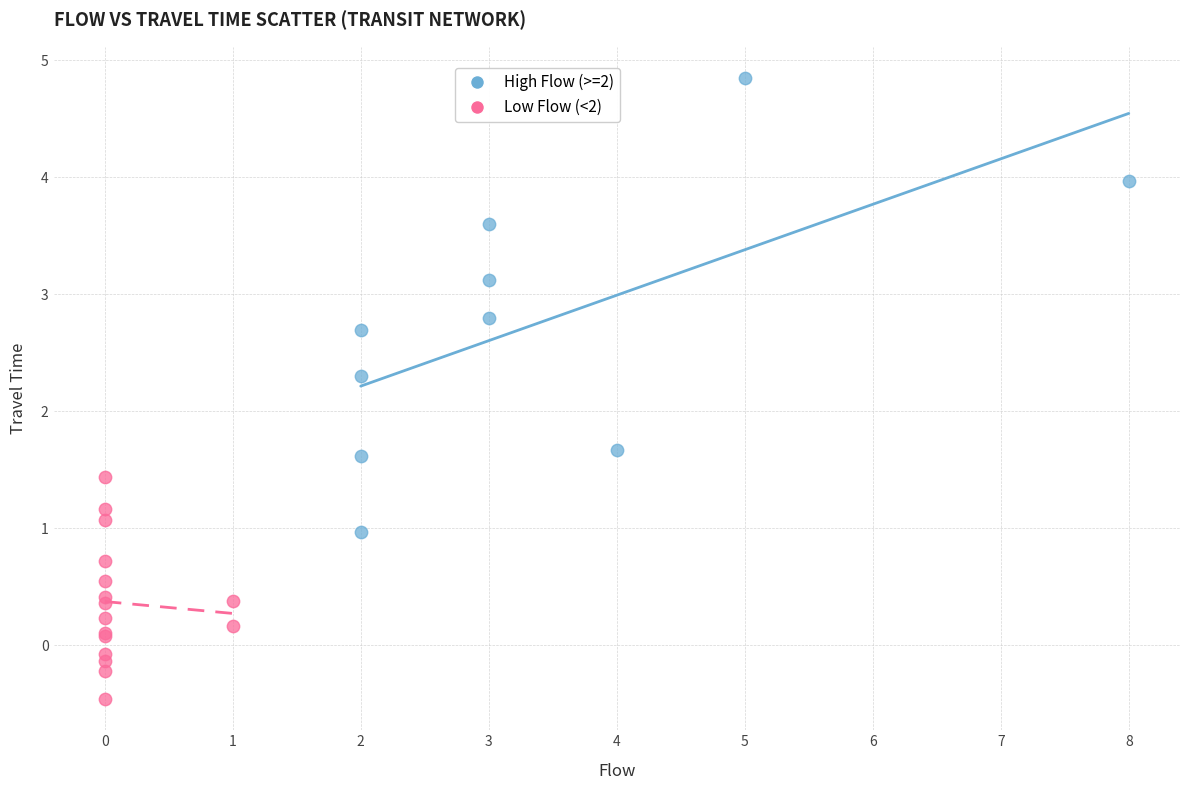

What are all the series names shown in the legend?

High Flow (>=2), Low Flow (<2)